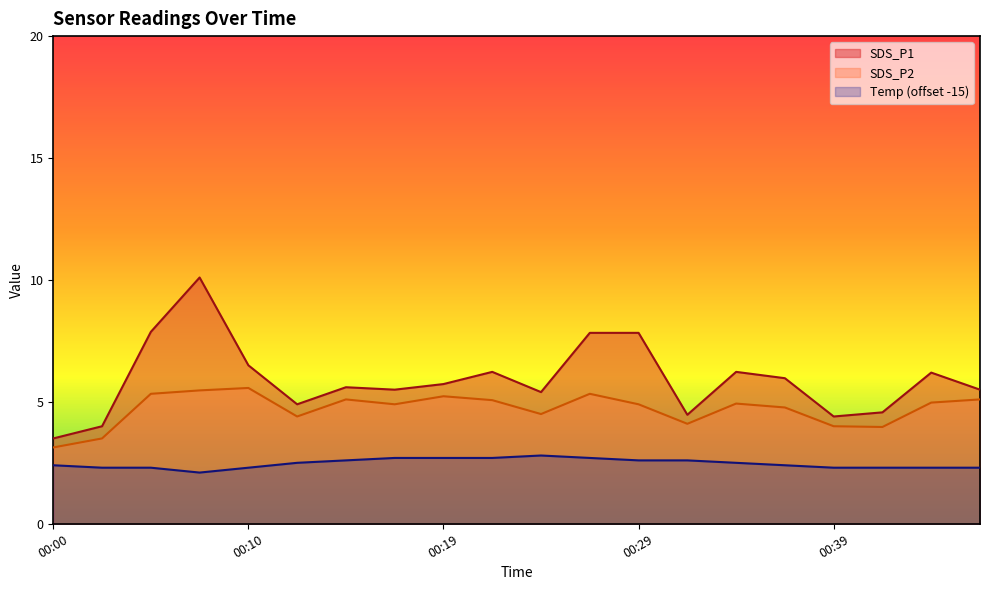

What are all the series names shown in the legend?

SDS_P1, SDS_P2, Temp (offset -15)